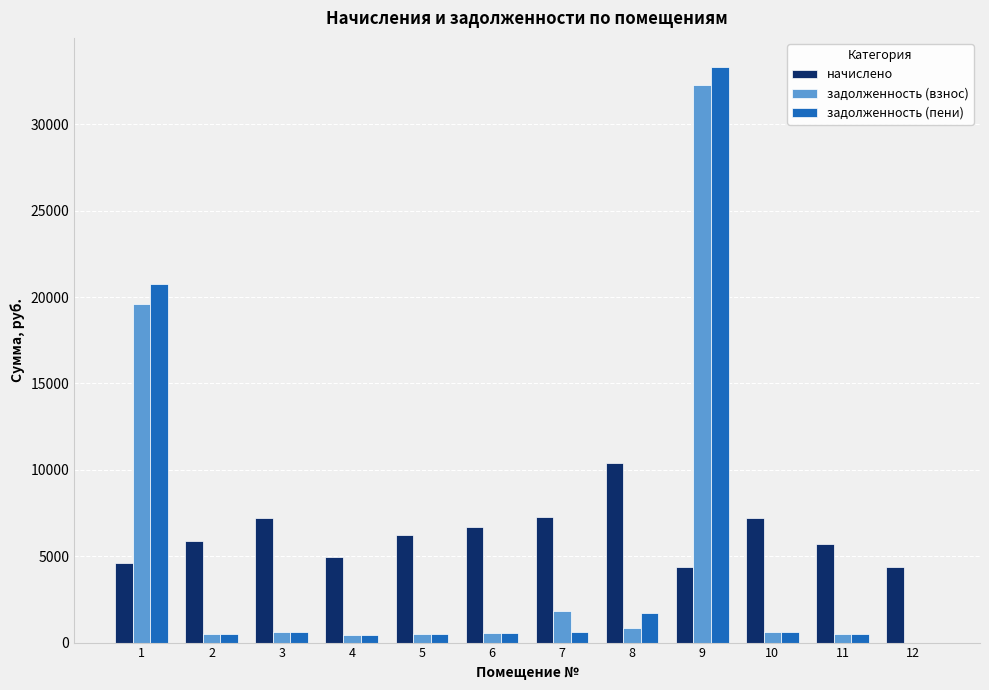

What is the maximum value for задолженность (взнос)?

32246.3